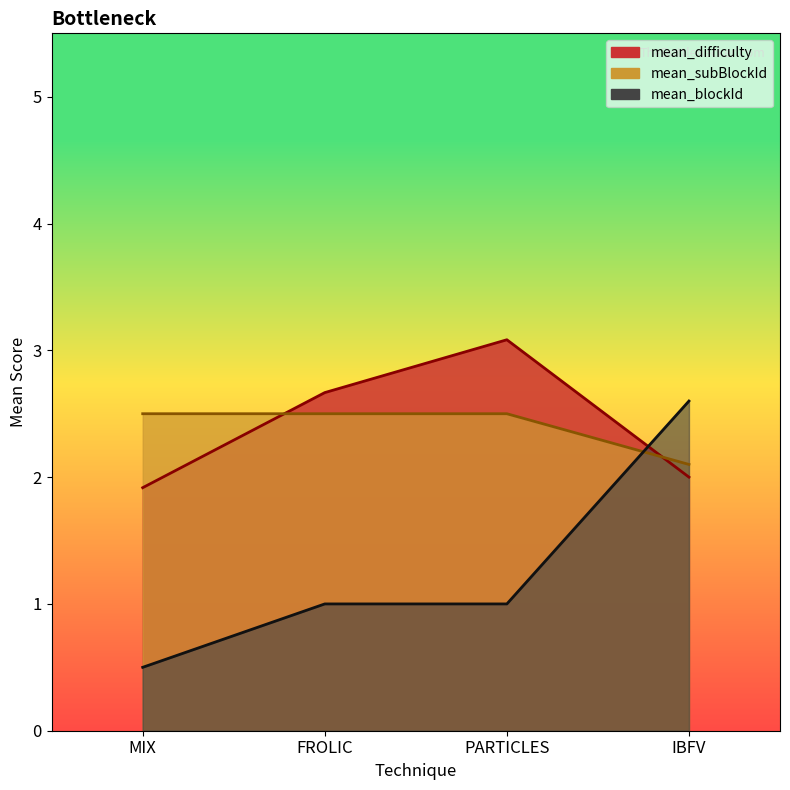

What position from the left is MIX?

1